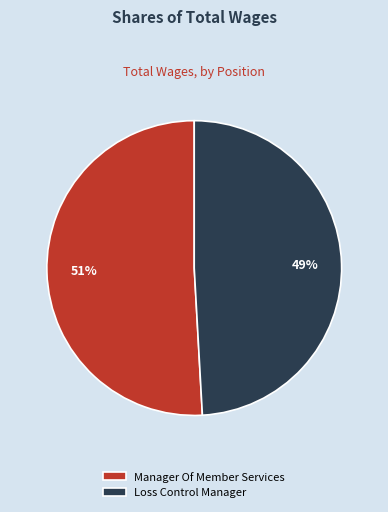

How many segments does this pie chart have?

2